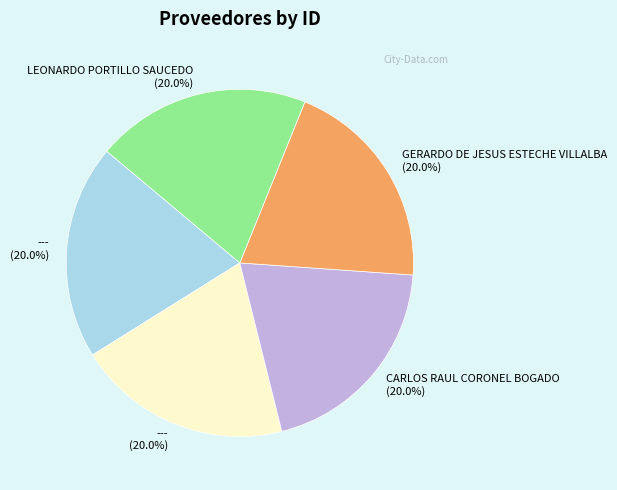

Is there a majority slice in this chart?

No